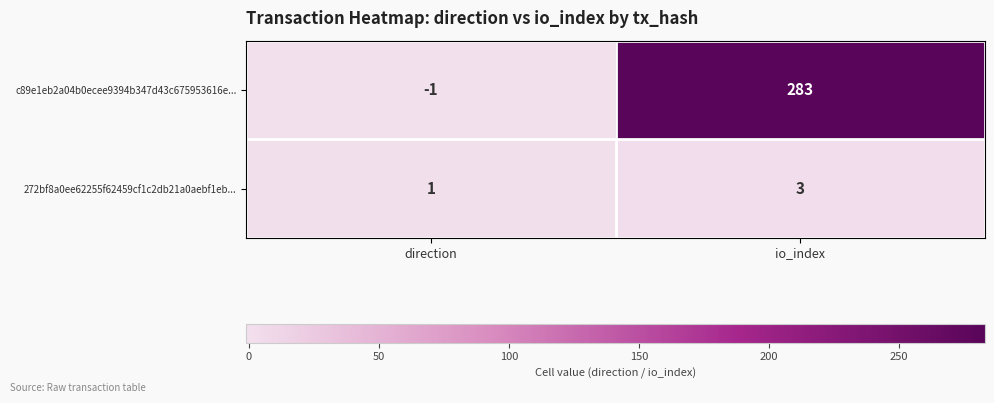

At which label is c89e1eb2a04b0ecee9394b347d43c675953616e... closest to 141?

direction